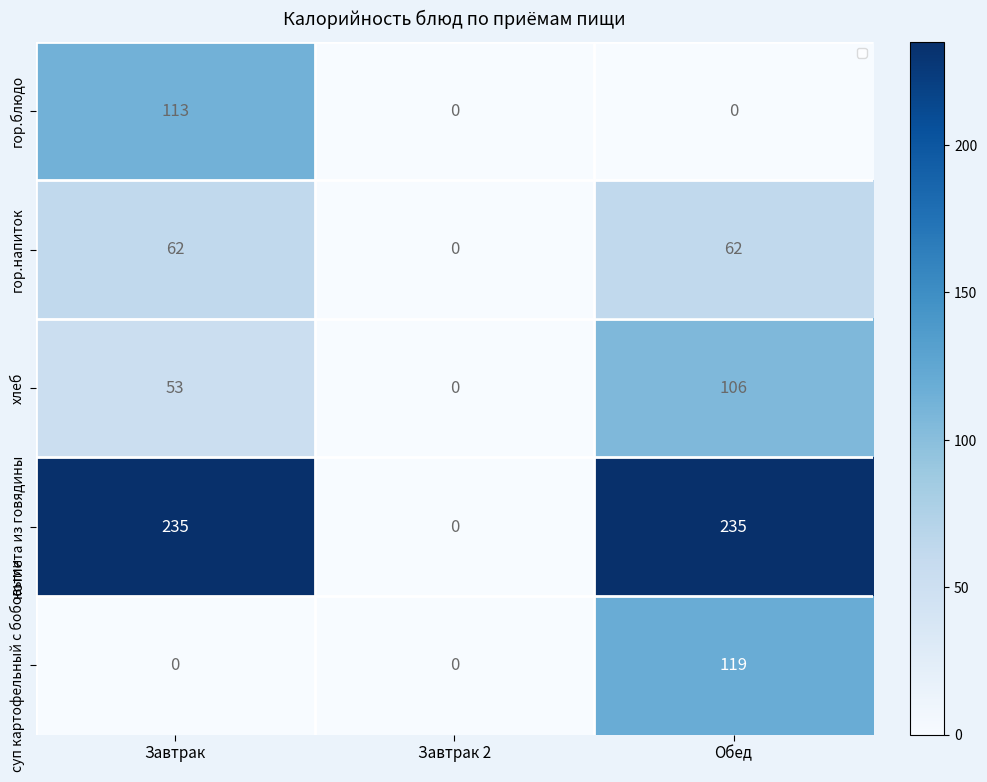

True or false: котлета из говядины has a value of 235 at Обед.

True